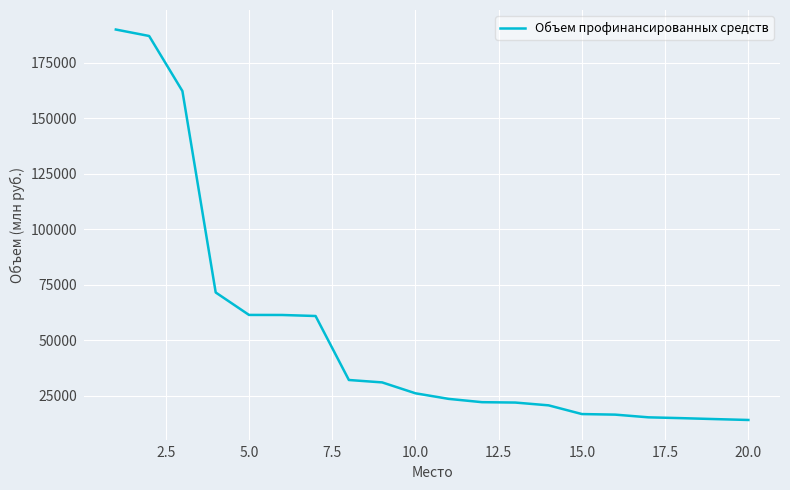

What is the greatest value displayed?

189859.0